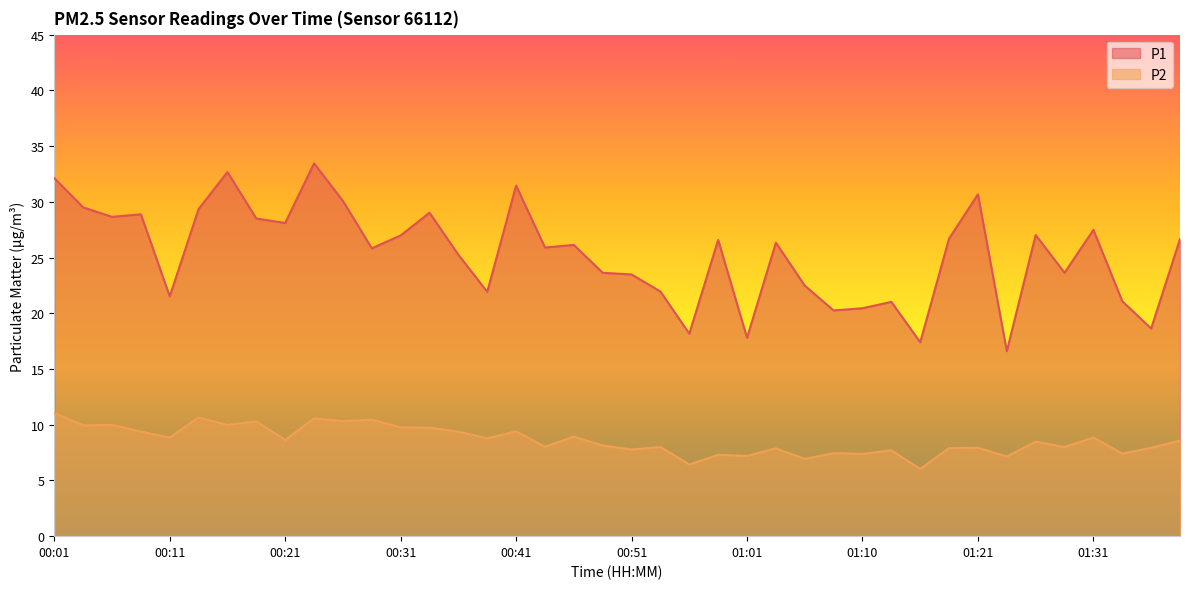

How many interior local peaks does the P1 series have?

12